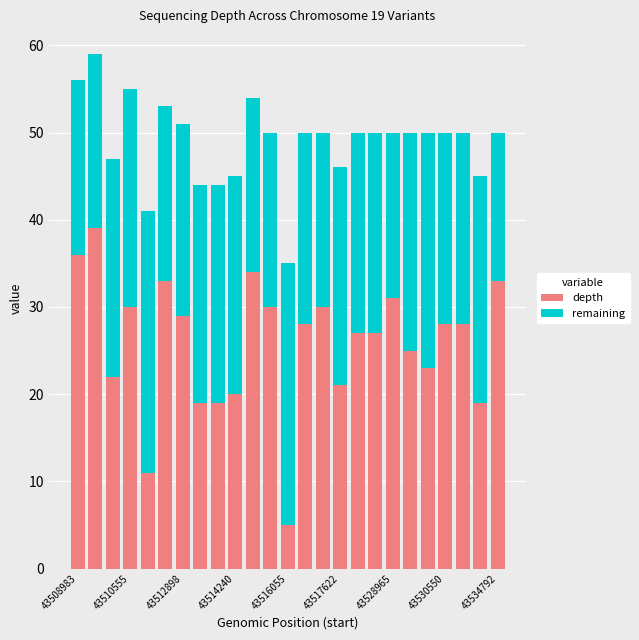

What is the difference between the maximum and minimum values in the depth series?

34